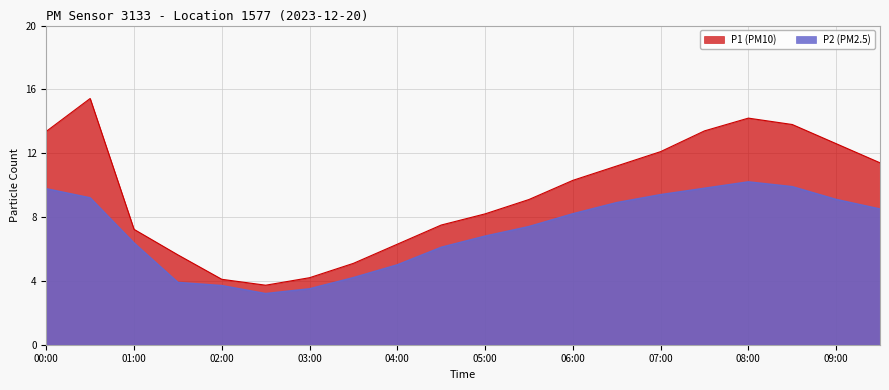

How many lines are shown in the chart?

2